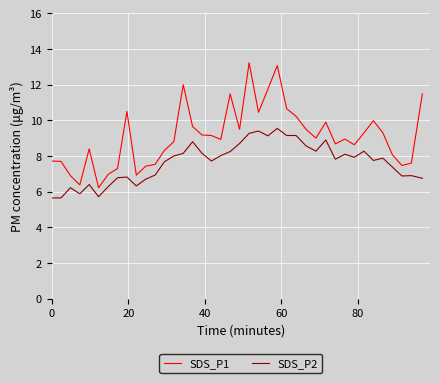

Which series has the widest spread of values?

SDS_P1